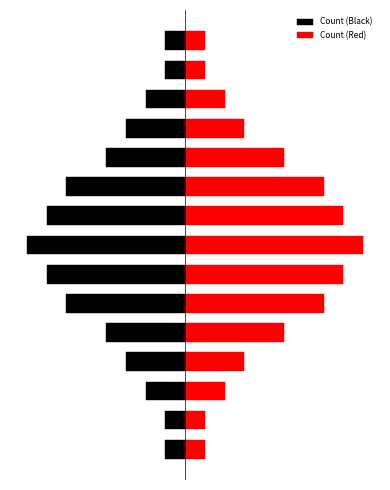

Rank the series by their average value, from highest to lowest.

Count (Red), Count (Black)